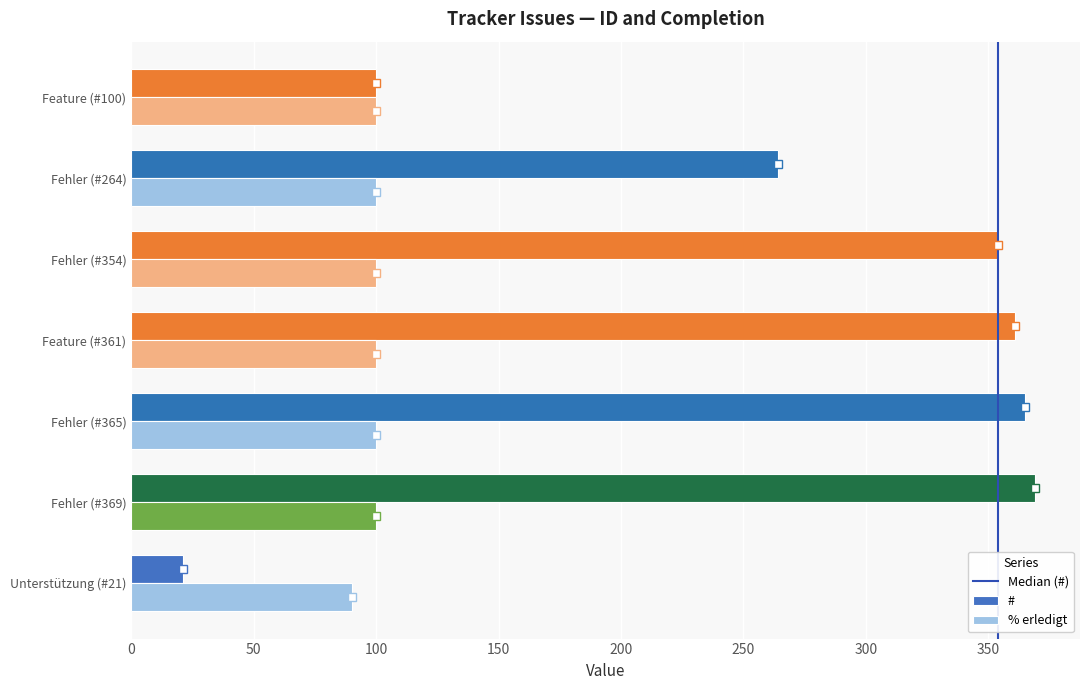

Rank the series by their average value, from highest to lowest.

#, % erledigt